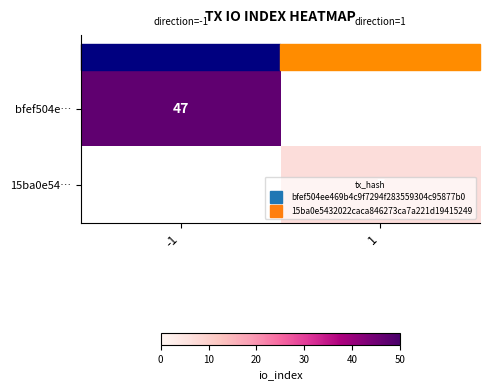

What is the minimum value for bfef504e…?

47.0